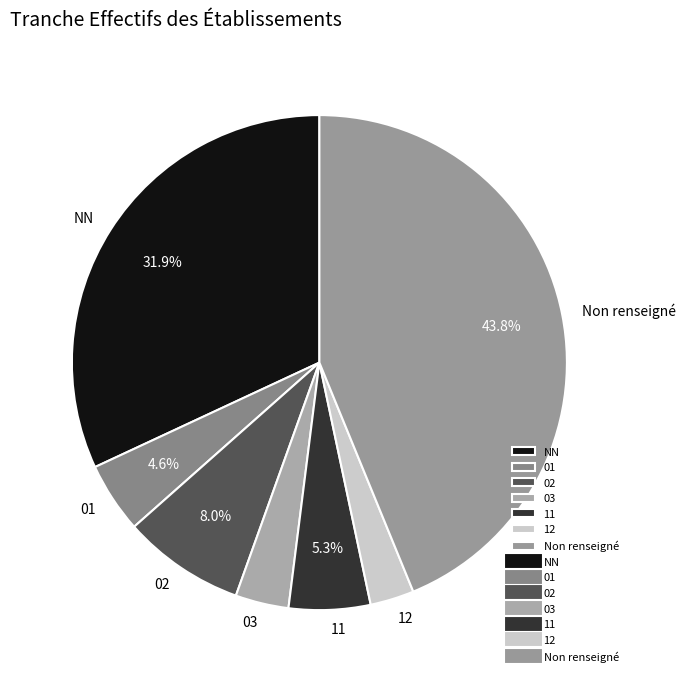

True or false: 01 accounts for 13% of the total.

False